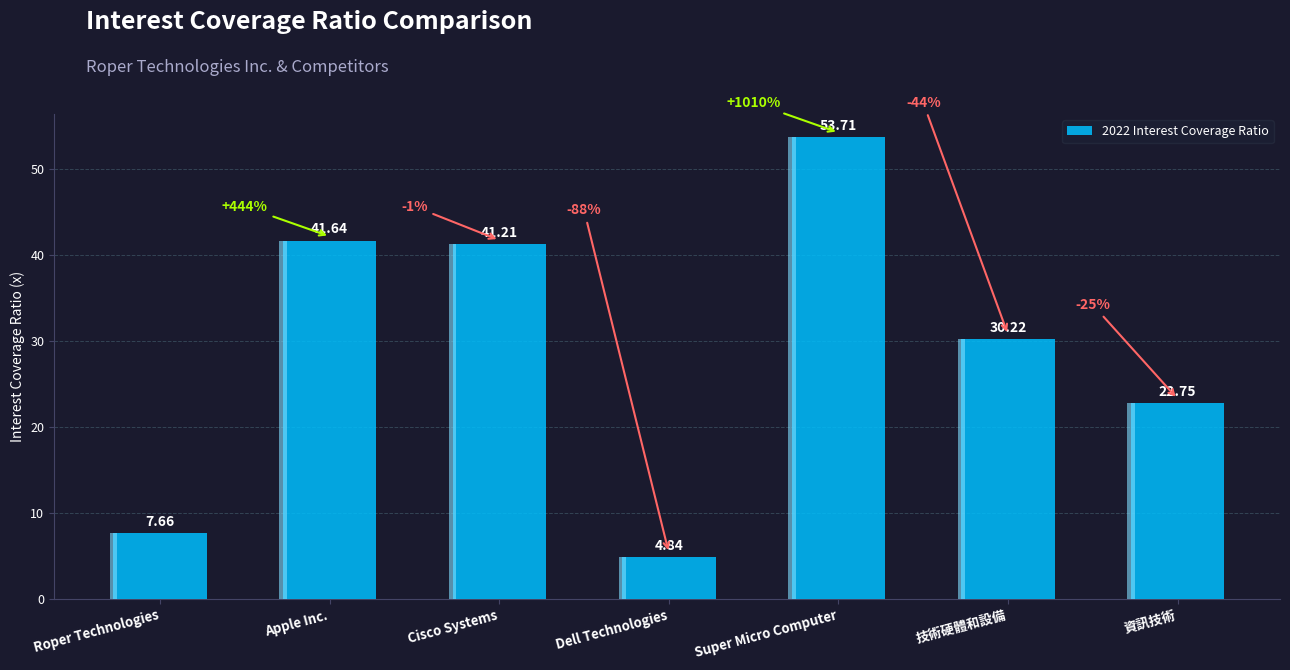

Approximately how many times larger is the value at 資訊技術 compared to Super Micro Computer?

0.4